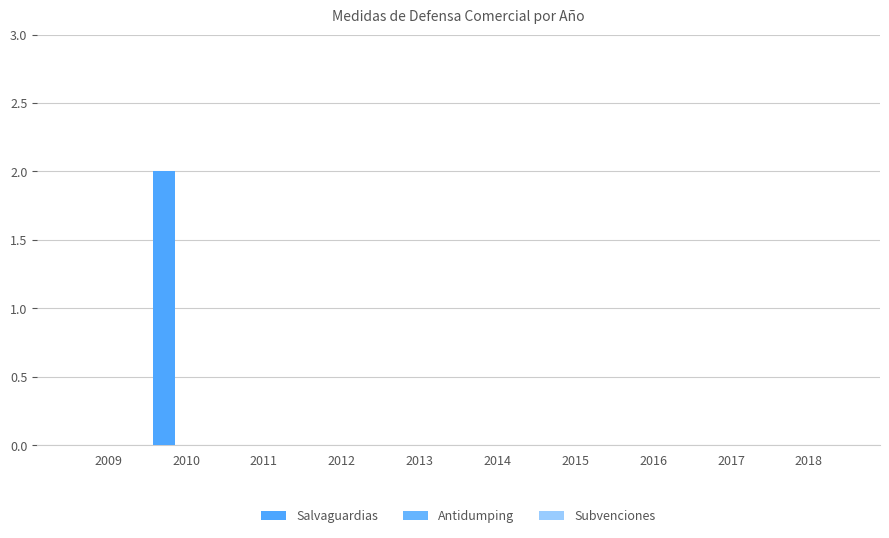

Reading left to right, transcribe all the data shown in this chart.

Salvaguardias: 0	2	0	0	0	0	0	0	0	0
Antidumping: 0	0	0	0	0	0	0	0	0	0
Subvenciones: 0	0	0	0	0	0	0	0	0	0